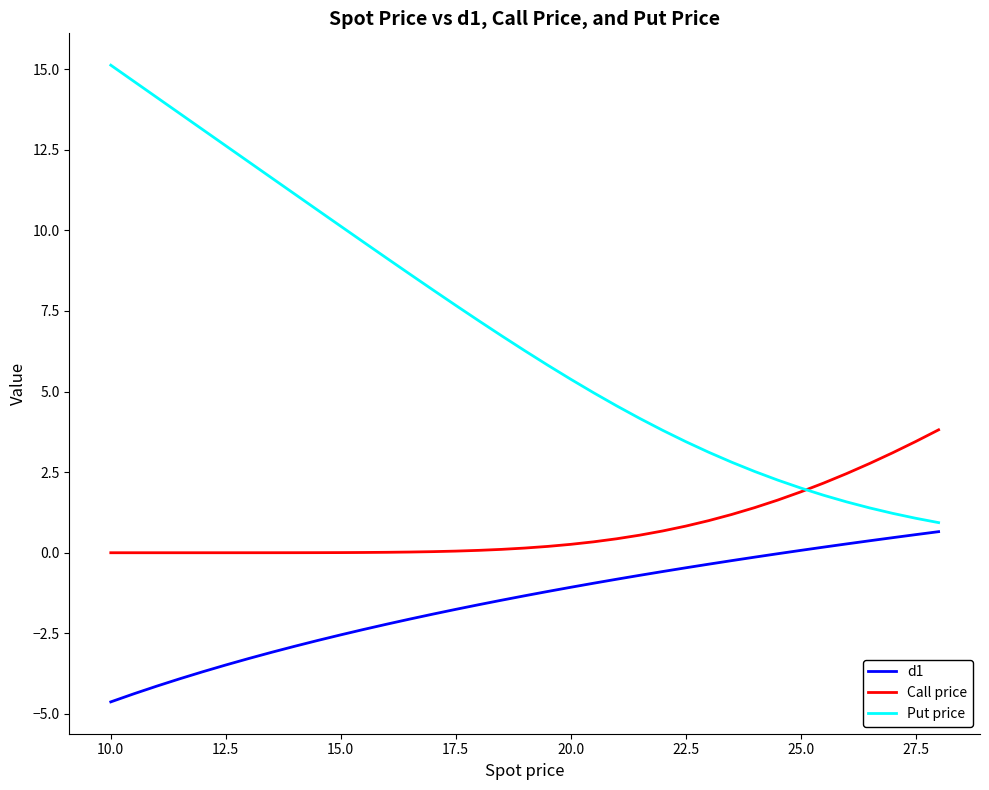

True or false: d1 and Call price intersect in this chart.

False